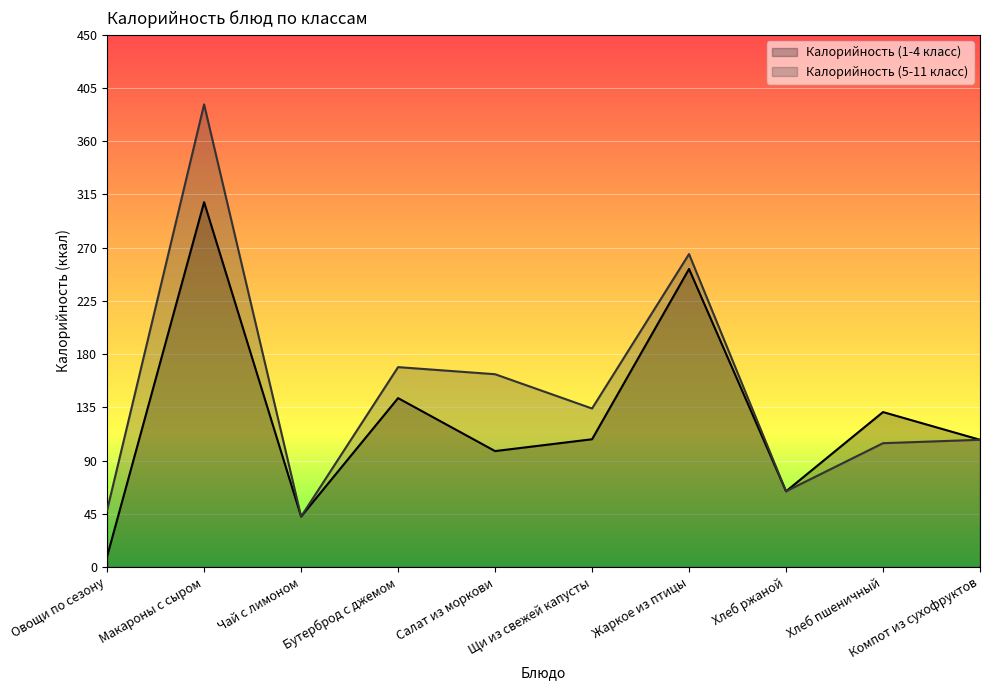

Rank the series at Чай с лимоном from highest to lowest value.

Калорийность (1-4 класс), Калорийность (5-11 класс)